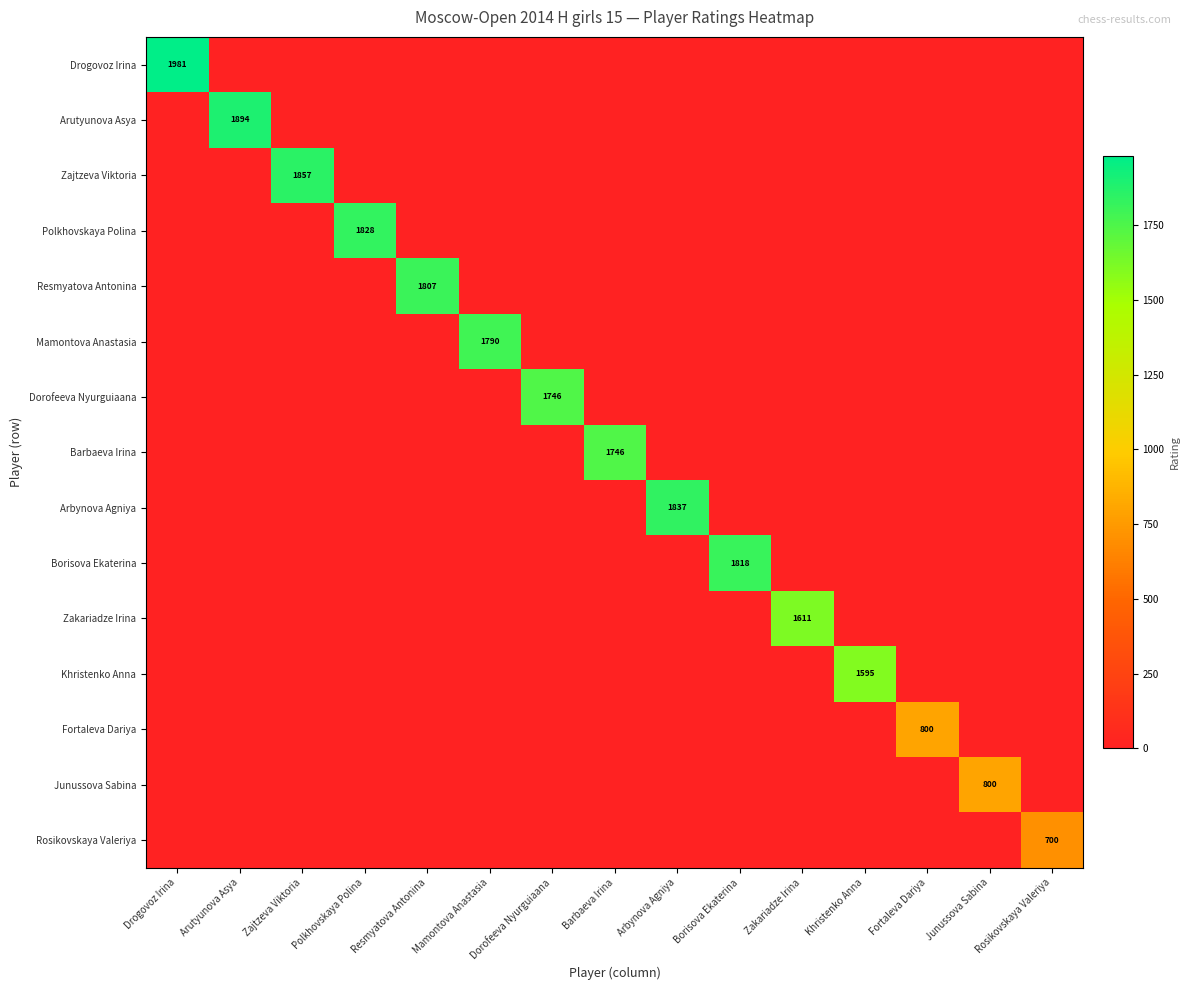

At which label is Zakariadze Irina closest to 805?

Drogovoz Irina